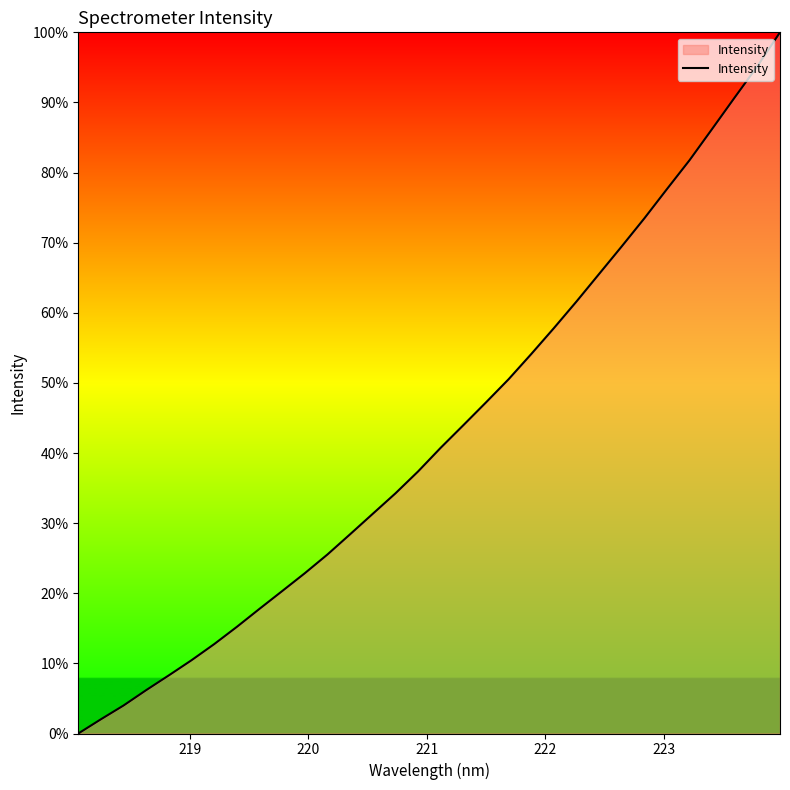

What is the difference between the maximum and minimum values?

100.0